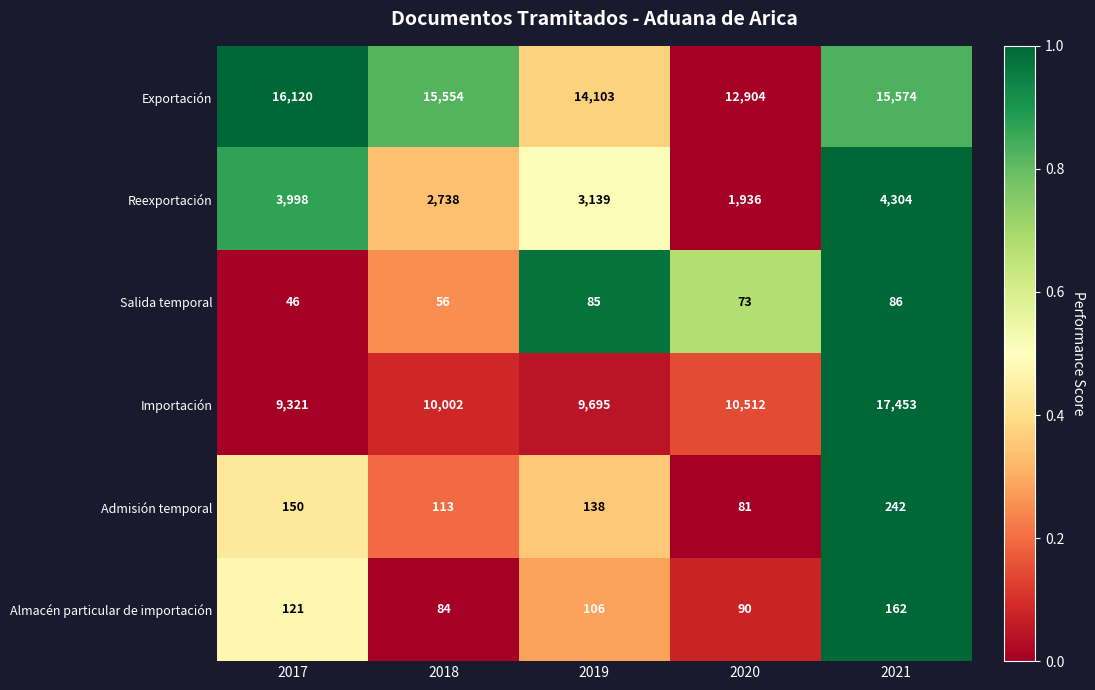

What is the difference between the highest and lowest values at 2018?

15498